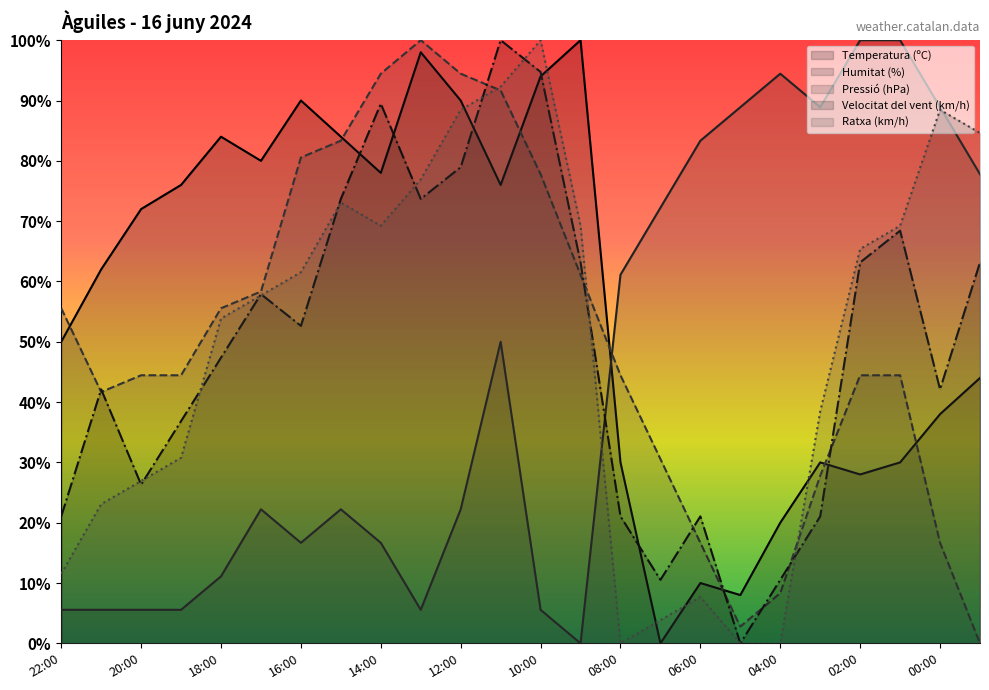

At which category is the sum across all series the highest?

11:00